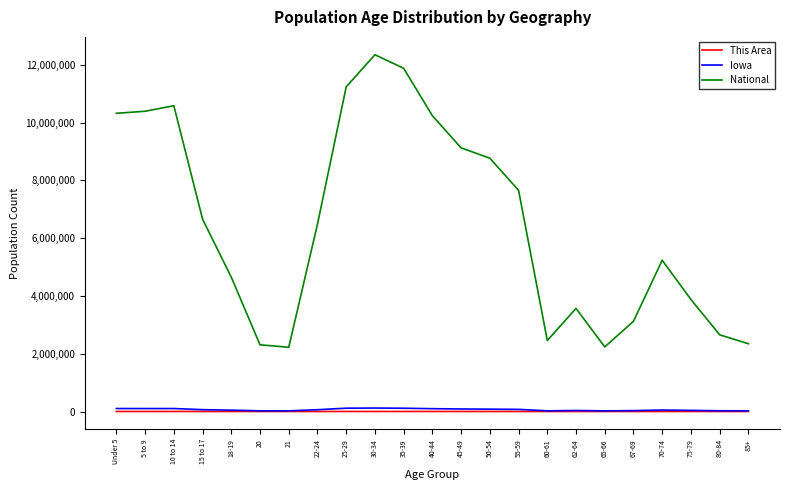

Is the value of This Area at 85+ greater than the value of National at 30-34?

No